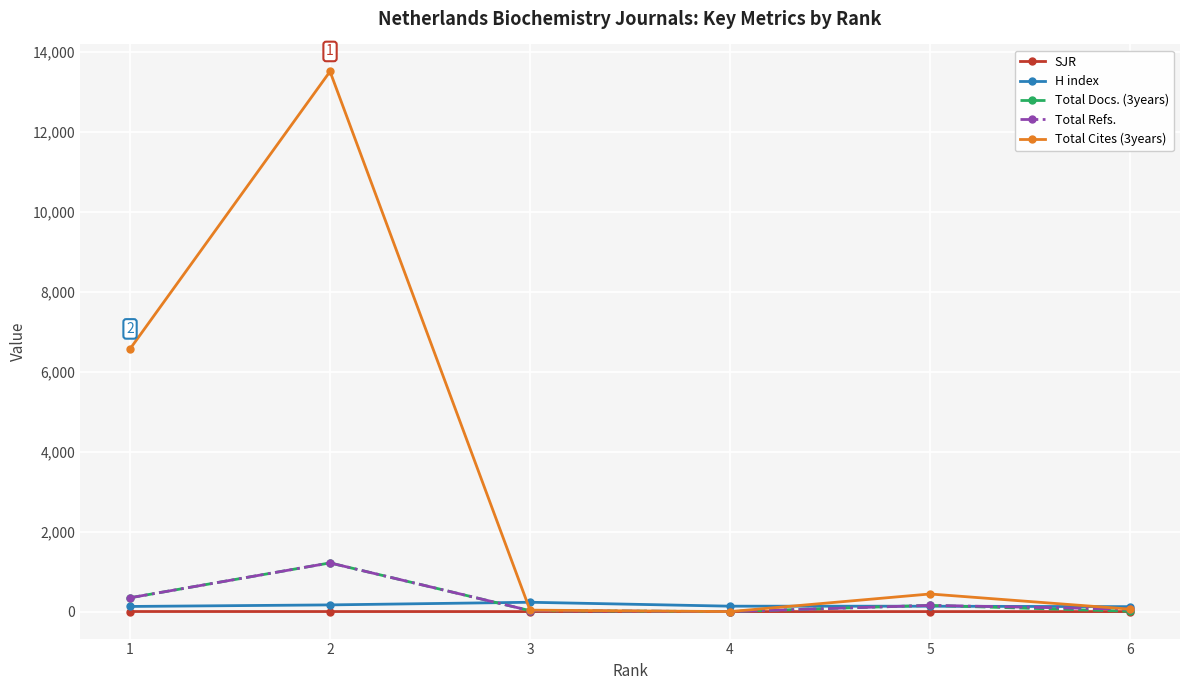

What is the maximum value shown in the chart?

13504.0